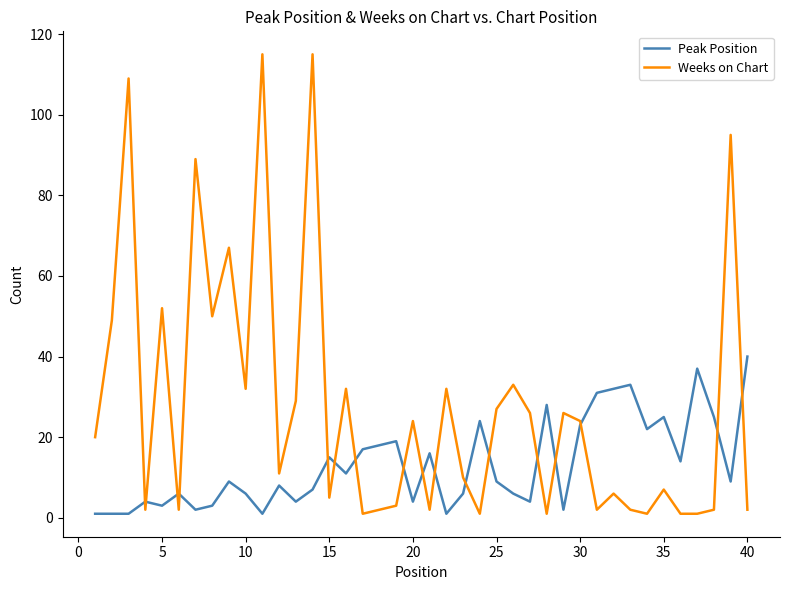

Count the number of data series in this chart.

2